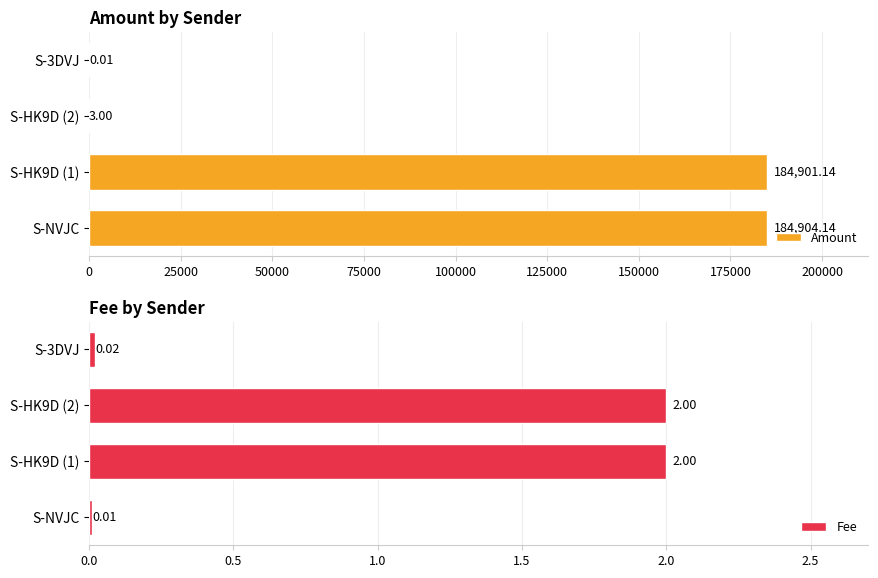

How many values in the Amount series are below 184901?

2